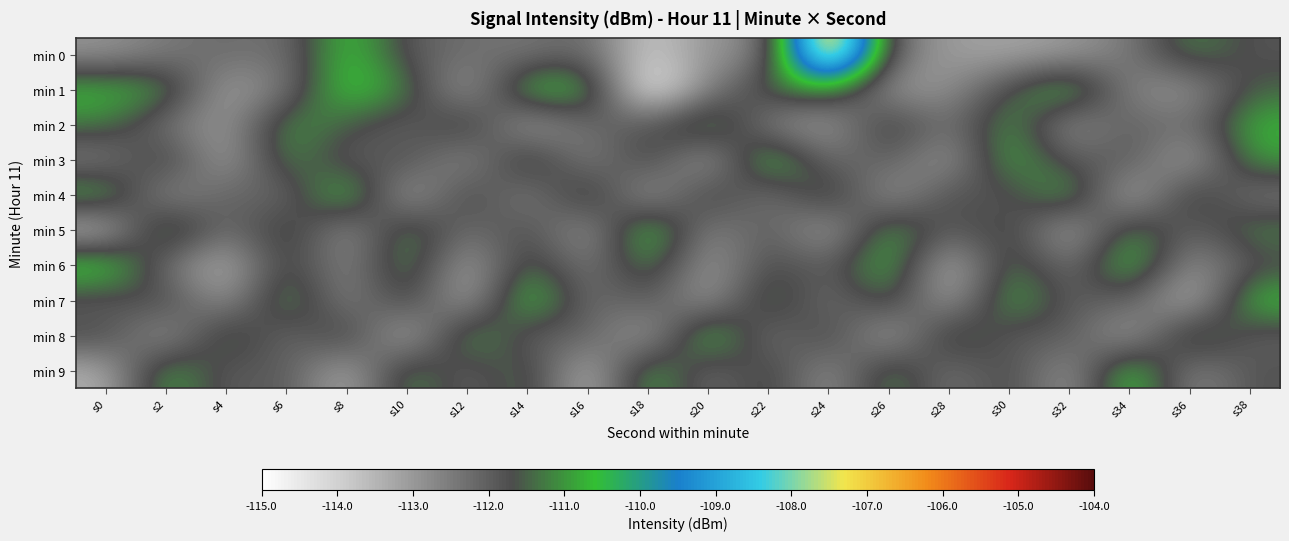

At how many categories does at least one series exceed -111?

20